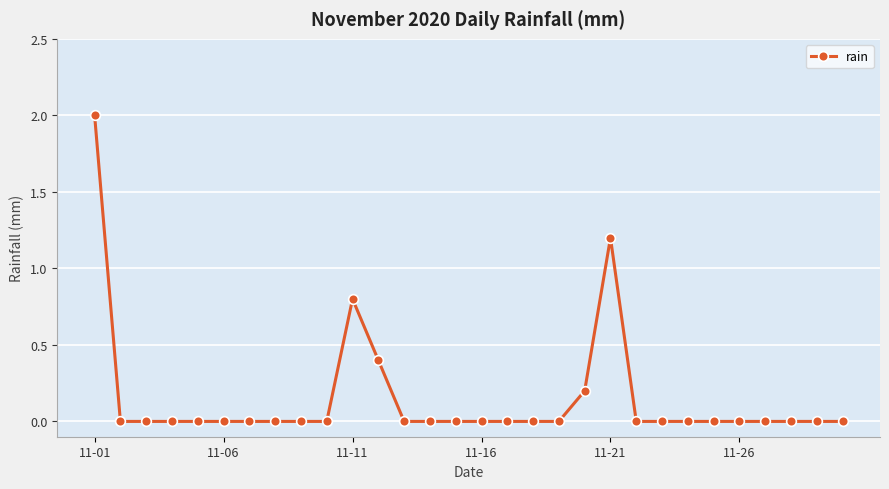

How many lines are shown in the chart?

1